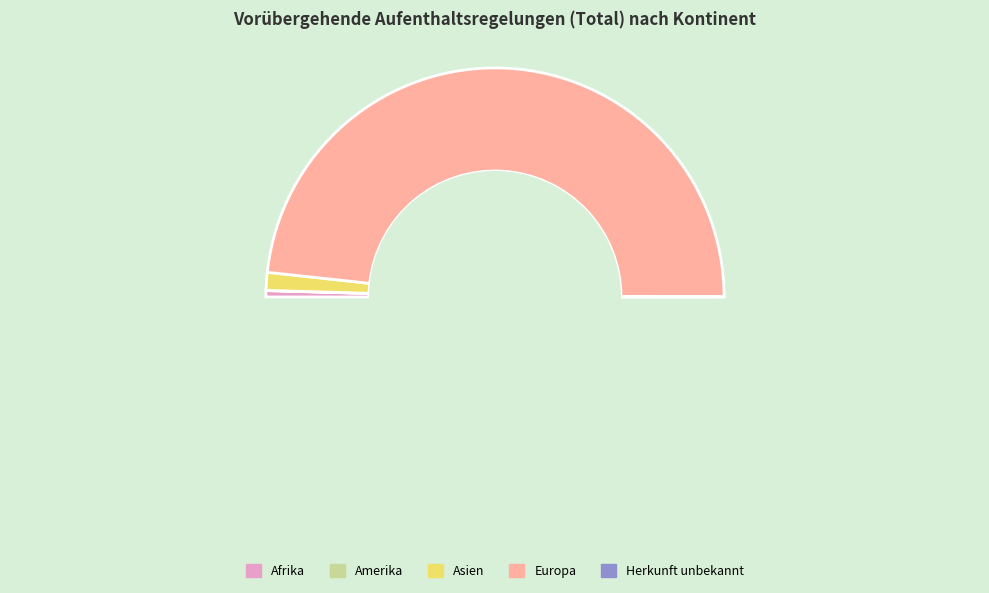

Which category has the biggest portion of the pie?

Europa